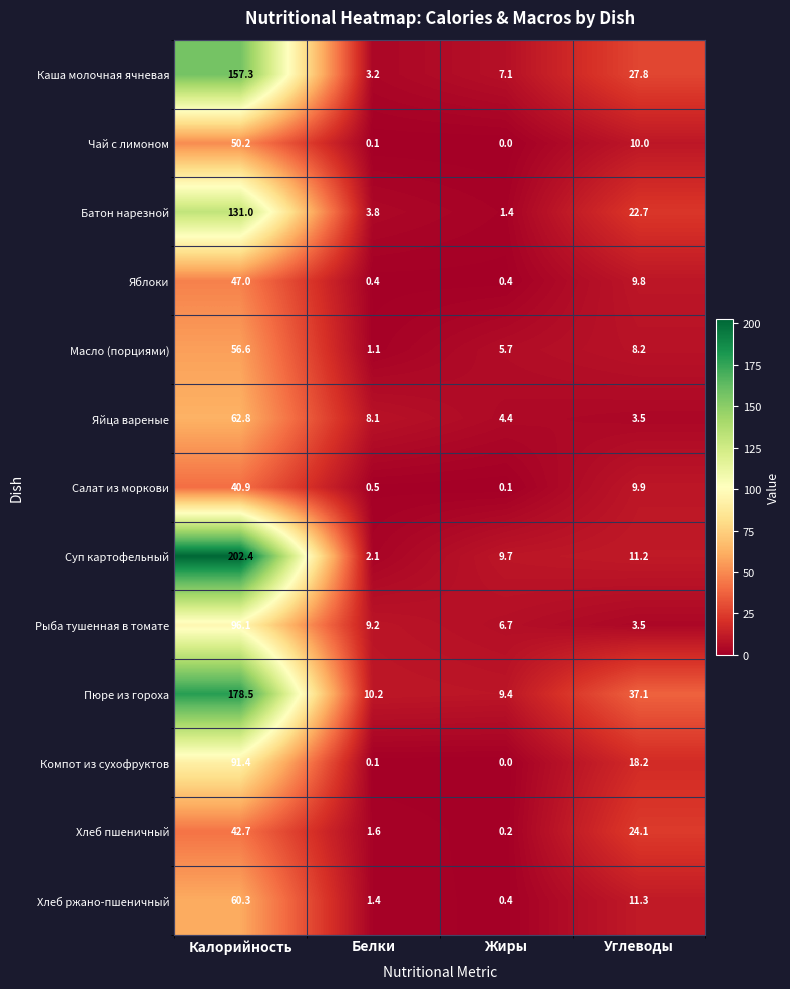

Rank the series by their maximum value, from highest to lowest.

Суп картофельный, Пюре из гороха, Каша молочная ячневая, Батон нарезной, Рыба тушенная в томате, Компот из сухофруктов, Яйца вареные, Хлеб ржано-пшеничный, Масло (порциями), Чай с лимоном, Яблоки, Хлеб пшеничный, Салат из моркови